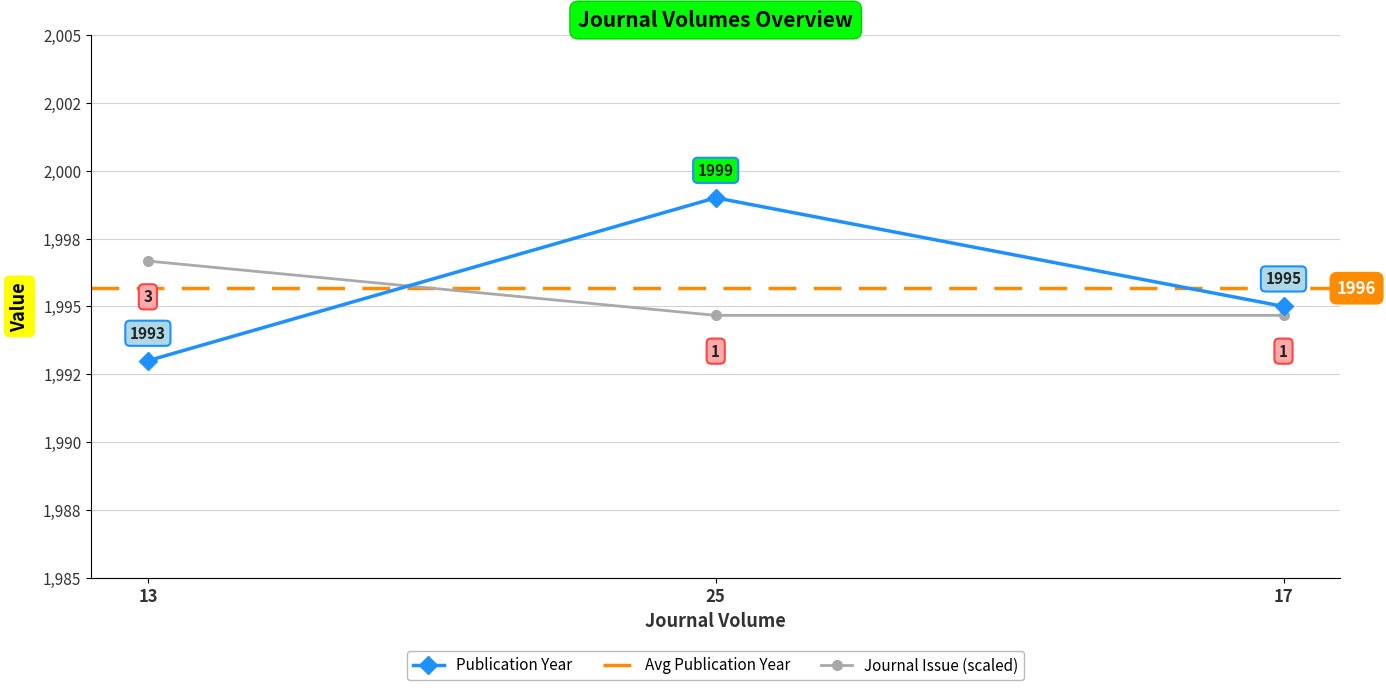

Rank the categories by Publication Year value from lowest to highest.

13, 17, 25